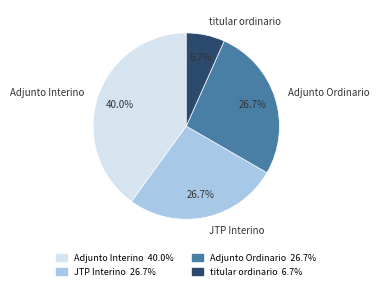

What percentage is NOT represented by Adjunto Ordinario?

73.3%